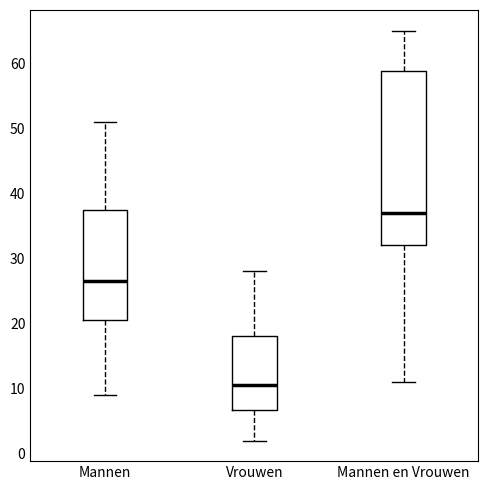

Which box has the highest median line?

Mannen en Vrouwen